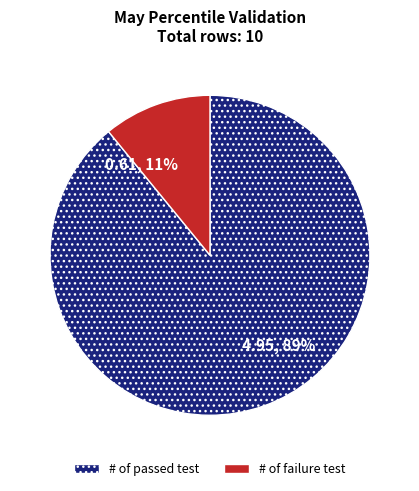

Is it true that # of passed test is 95% of the pie?

False